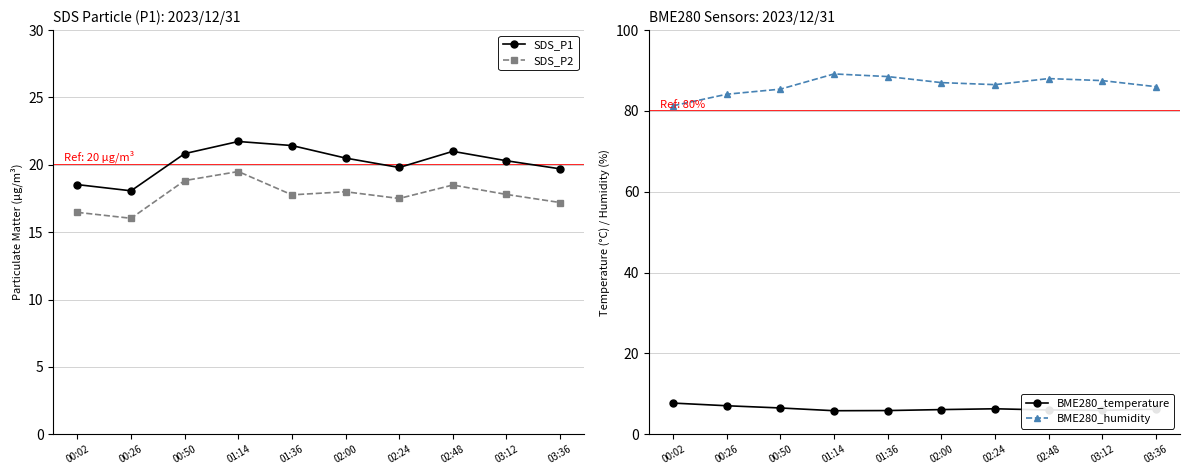

How many interior local peaks does the BME280_temperature series have?

1